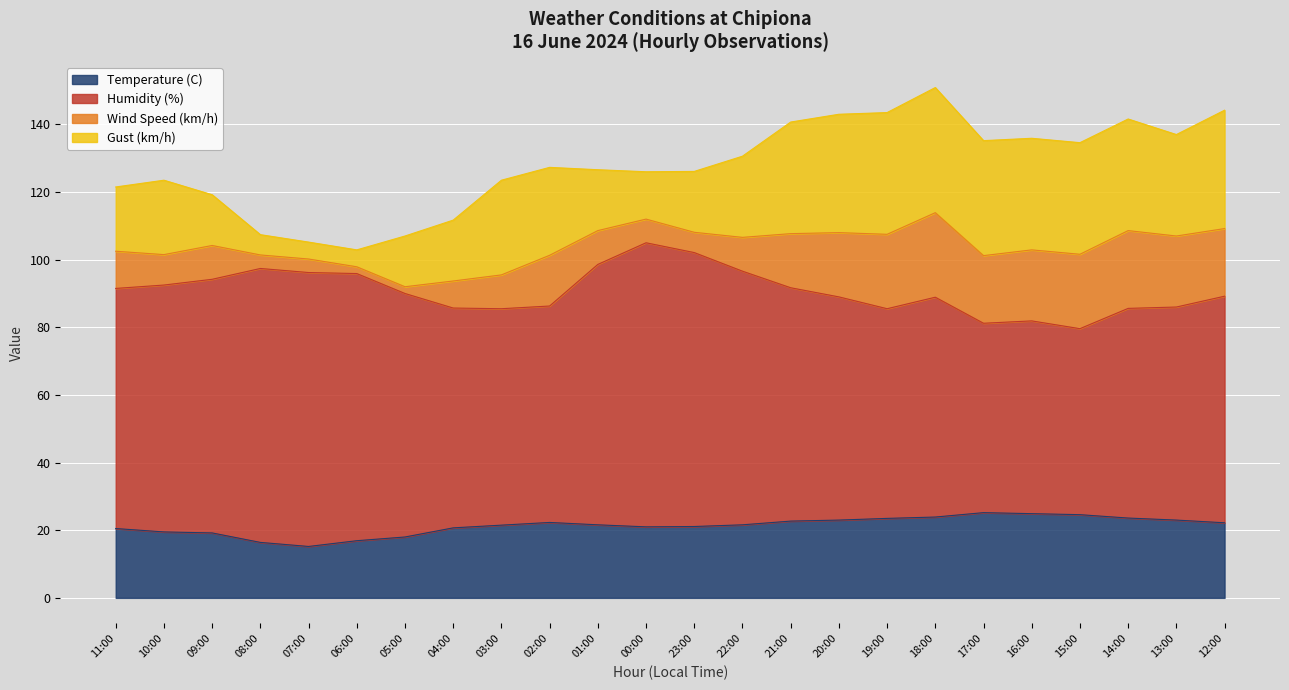

Does the chart display data point markers on the line(s)?

No